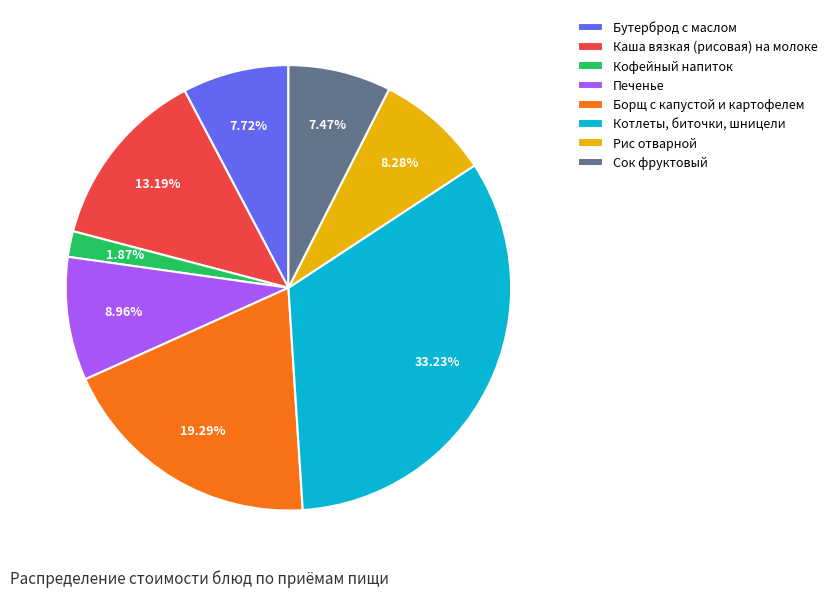

Is there a majority slice in this chart?

No